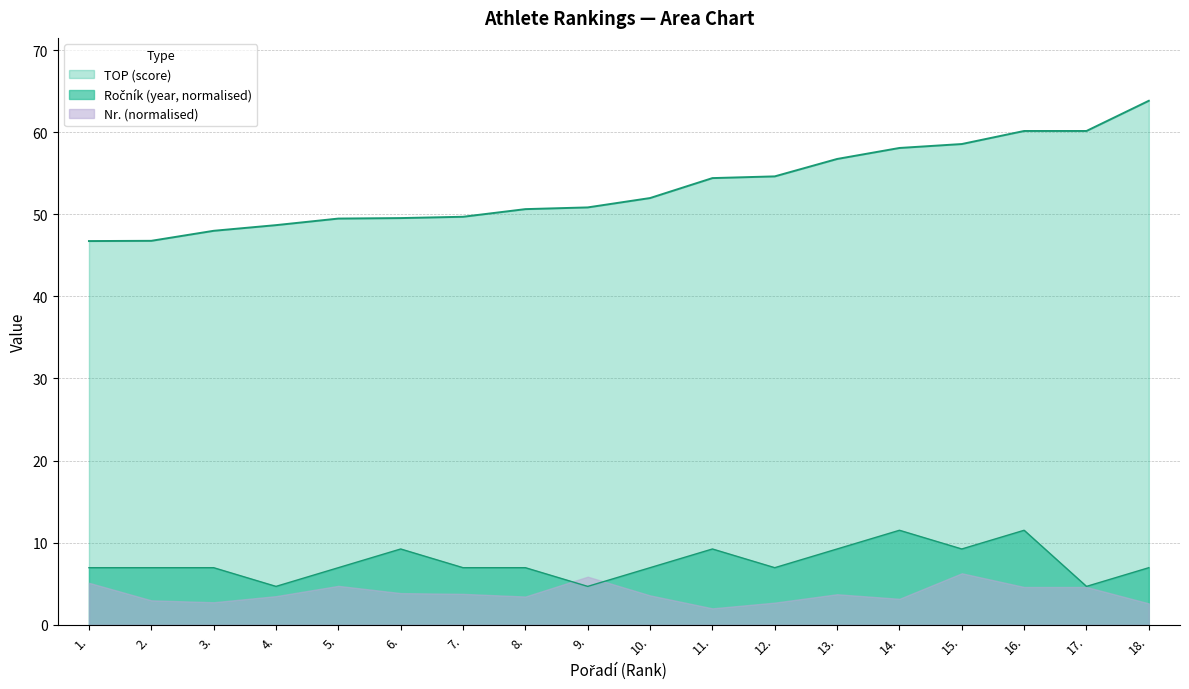

Between 4. and 10., which is larger?

10.